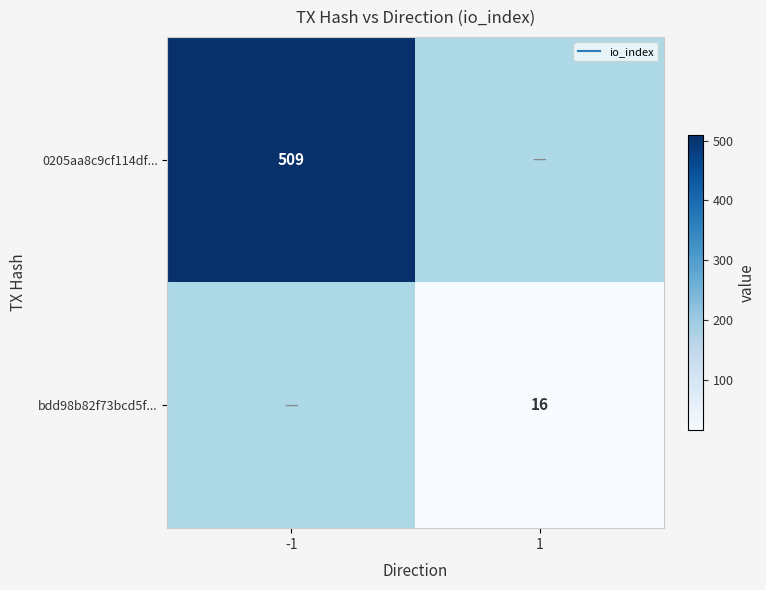

True or false: bdd98b82f73bcd5f... has a value of 0 at -1.

True